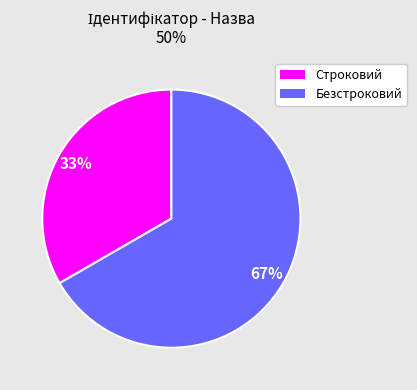

Which has a higher value, Строковий or Безстроковий?

Безстроковий